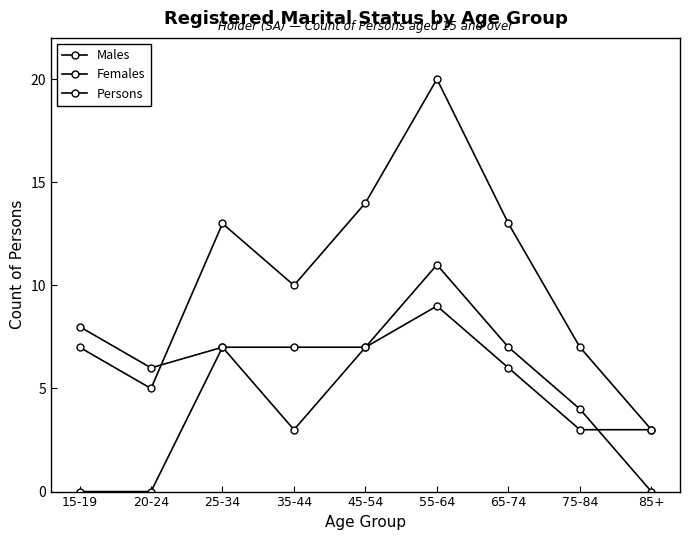

Reading right to left, transcribe all the data shown in this chart.

Males: 85+=3	75-84=3	65-74=6	55-64=9	45-54=7	35-44=7	25-34=7	20-24=6	15-19=8
Females: 85+=0	75-84=4	65-74=7	55-64=11	45-54=7	35-44=3	25-34=7	20-24=0	15-19=0
Persons: 85+=3	75-84=7	65-74=13	55-64=20	45-54=14	35-44=10	25-34=13	20-24=5	15-19=7